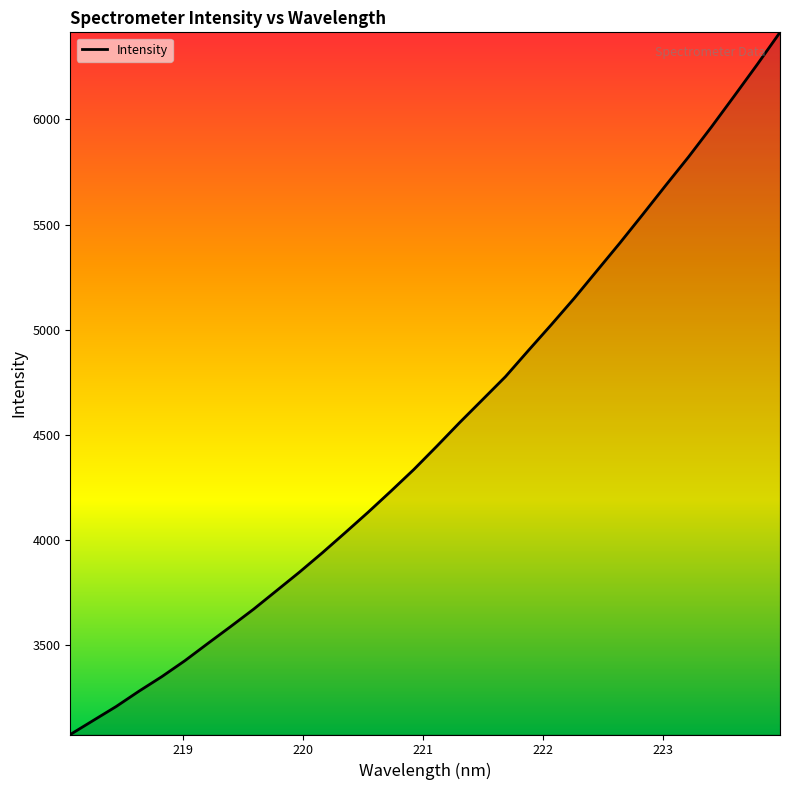

What is the smallest value displayed?

3075.8